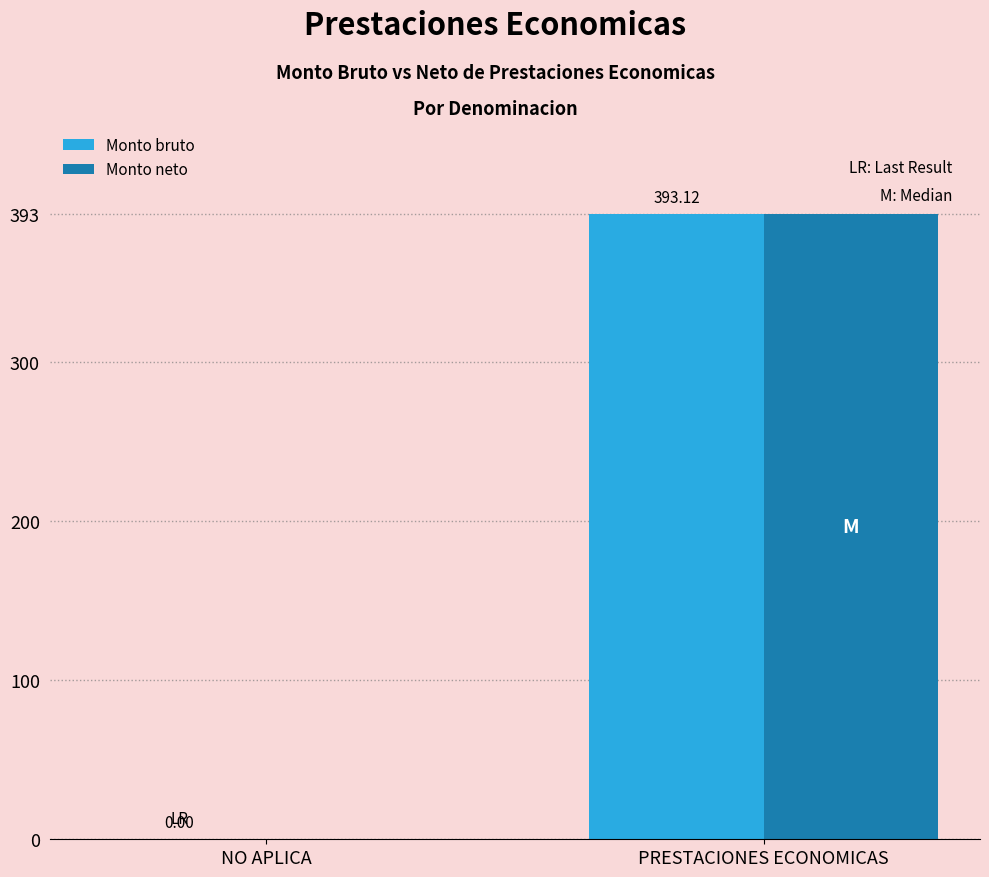

What is the sum of all Monto neto values?

393.1